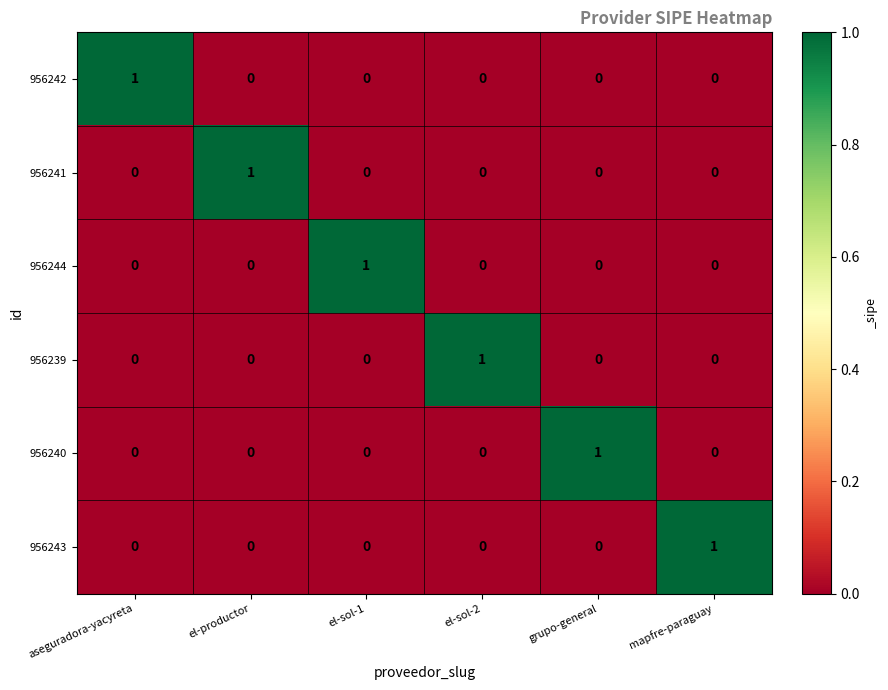

How many 956243 values are between 0 and 1?

6